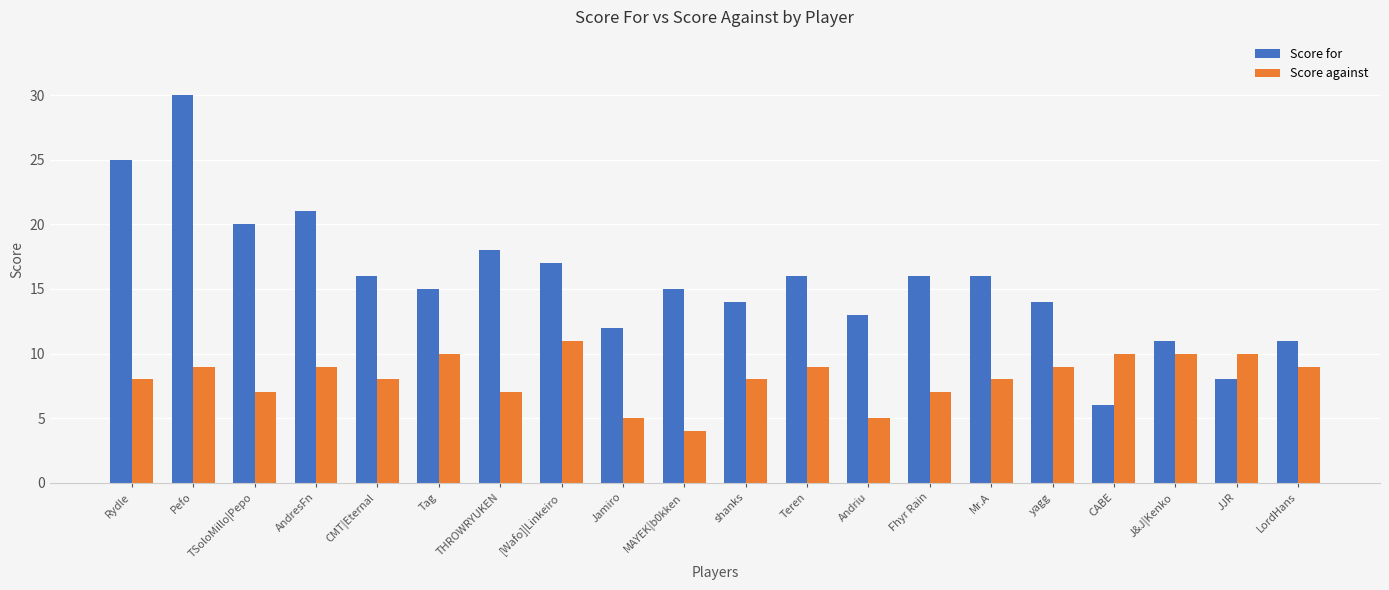

Which series has the largest range (max minus min)?

Score for